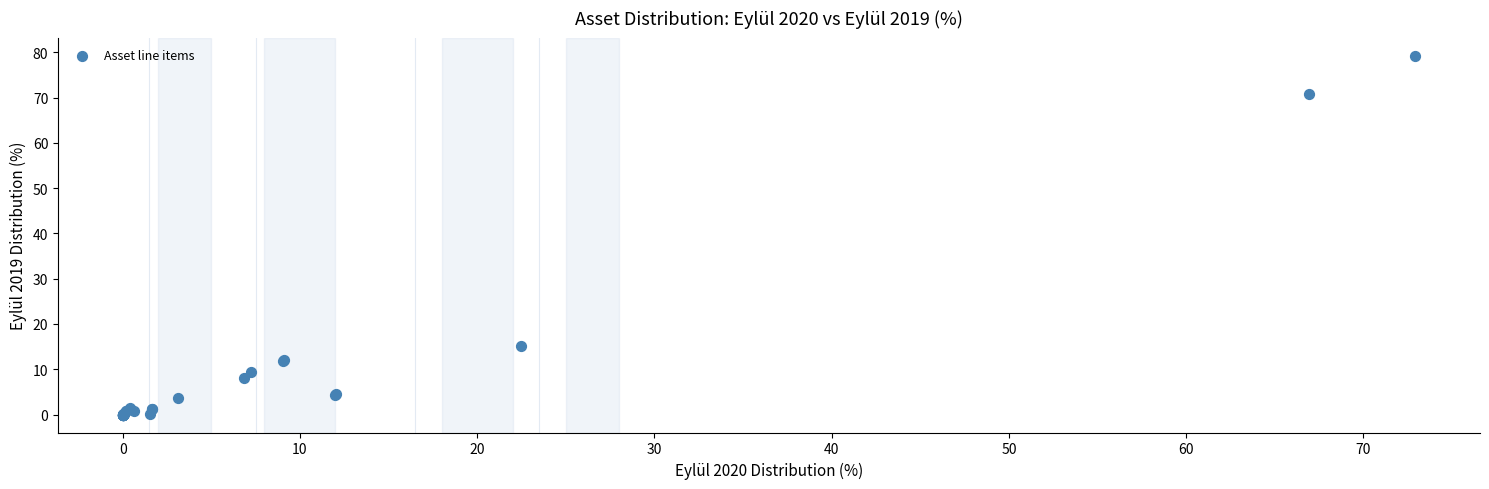

What Y value in the scatter plot is closest to 39?

15.2